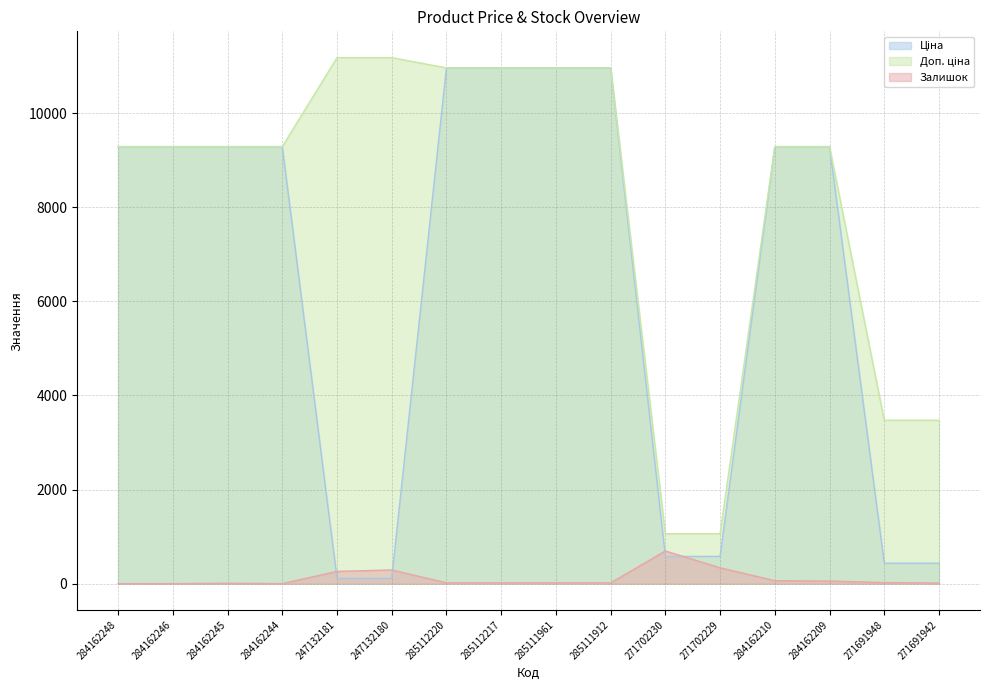

True or false: Доп. ціна and Залишок cross at least once.

False